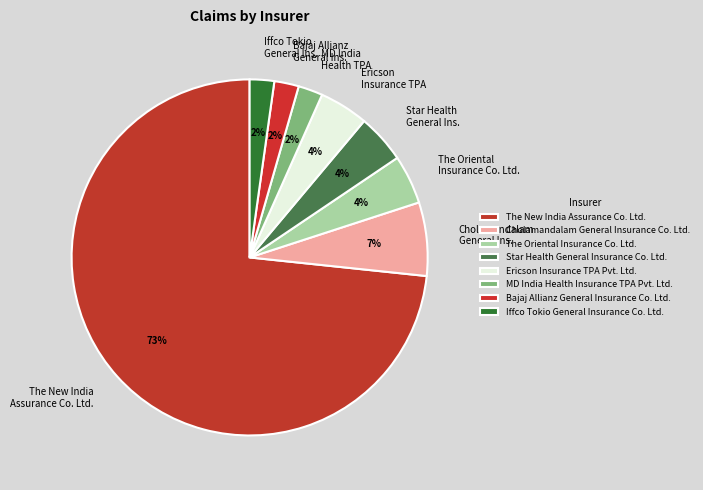

What percentage is NOT represented by Star Health General Insurance Co. Ltd.?

95.6%